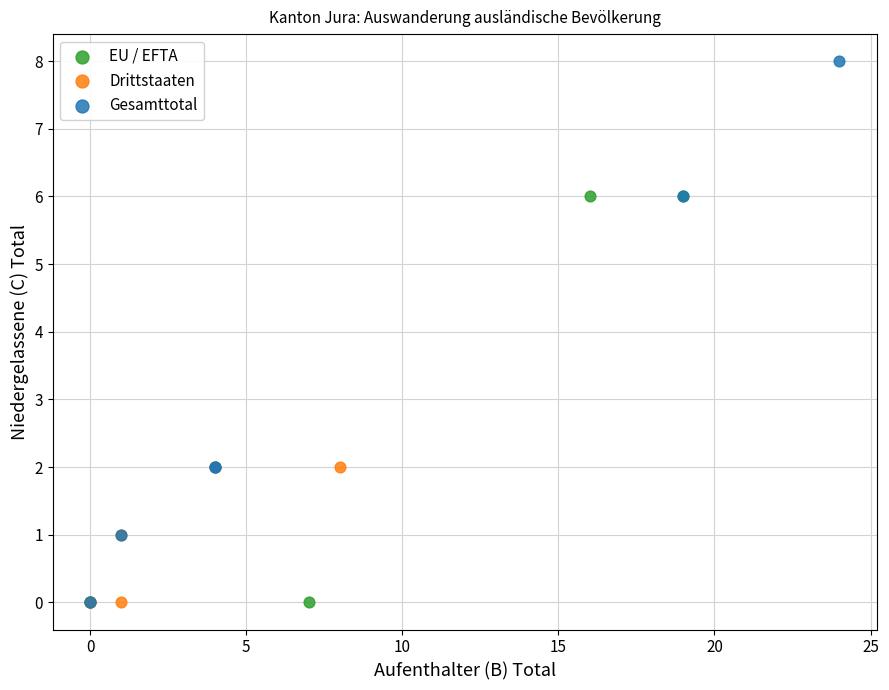

Which series contains the highest Y value?

Gesamttotal